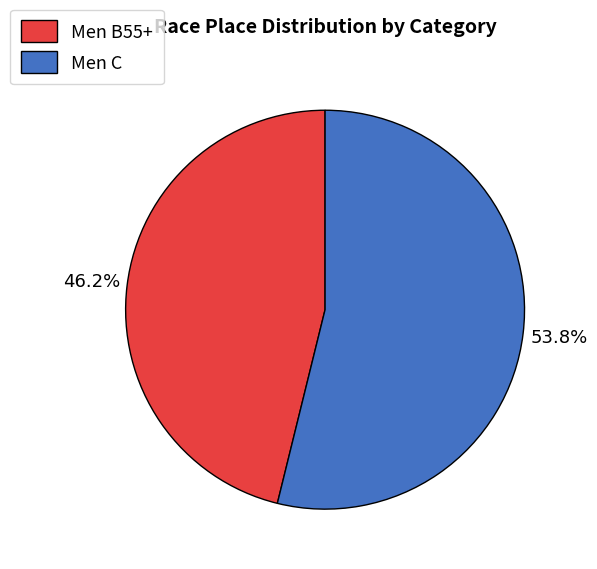

What is the ratio of the value at Men B55+ to the value at Men C?

0.9